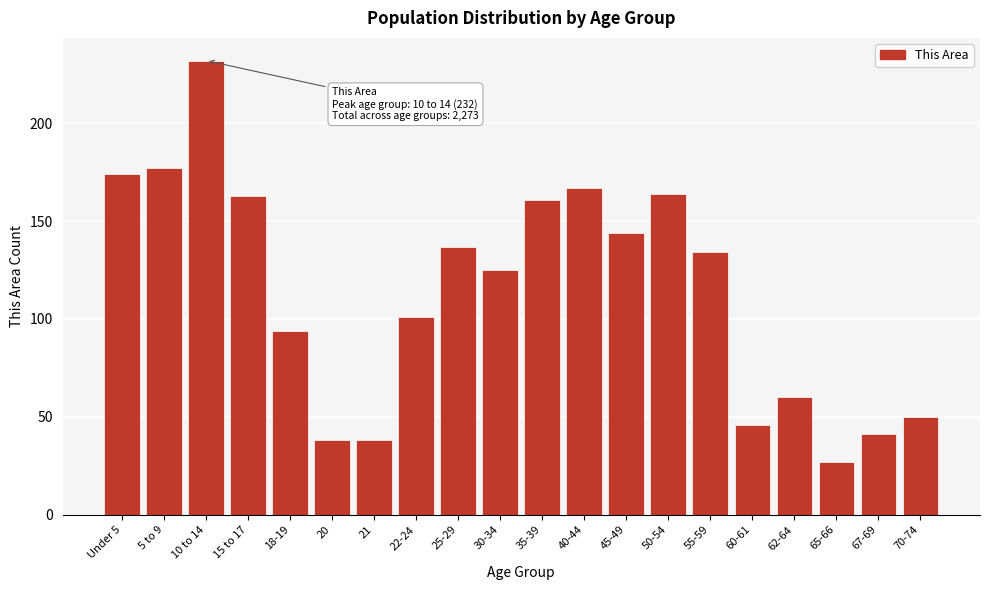

Reading left to right, list all the values displayed in this chart.

Under 5=174	5 to 9=177	10 to 14=232	15 to 17=163	18-19=94	20=38	21=38	22-24=101	25-29=137	30-34=125	35-39=161	40-44=167	45-49=144	50-54=164	55-59=134	60-61=46	62-64=60	65-66=27	67-69=41	70-74=50